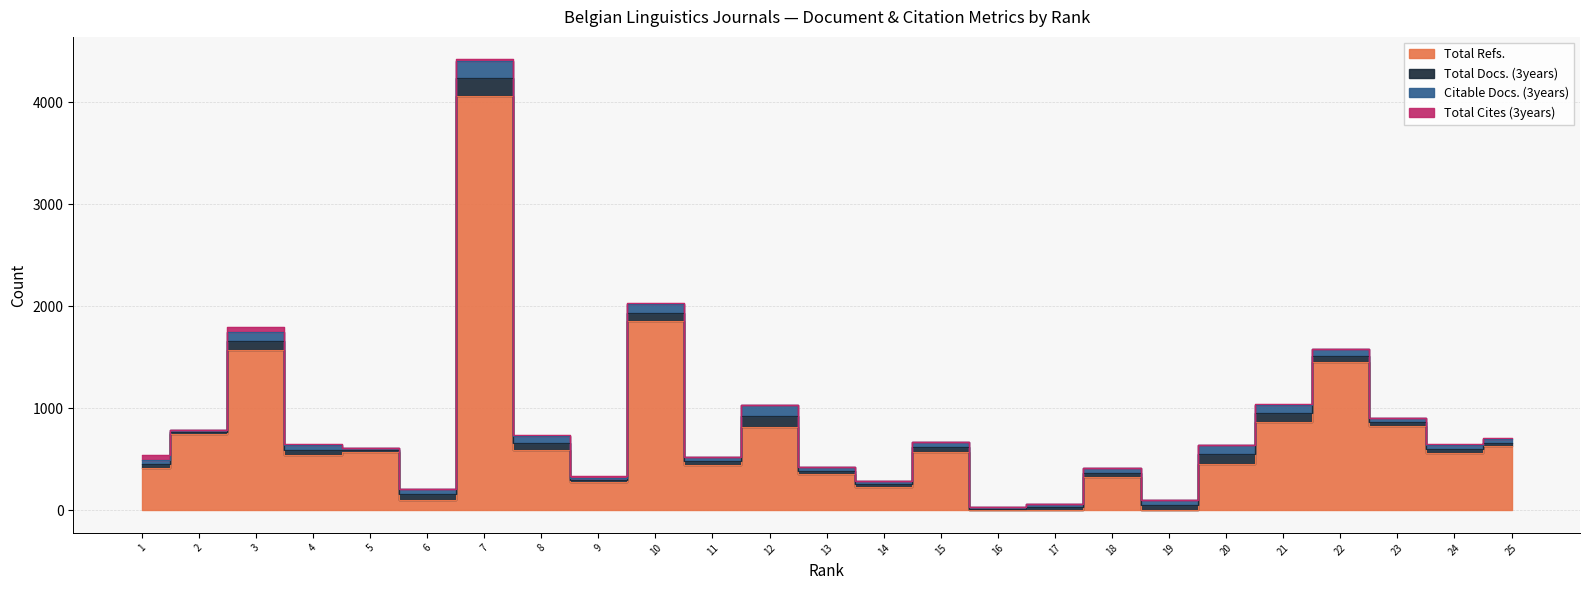

What is the value of the Citable Docs. (3years) point at the 15th from the left?

49